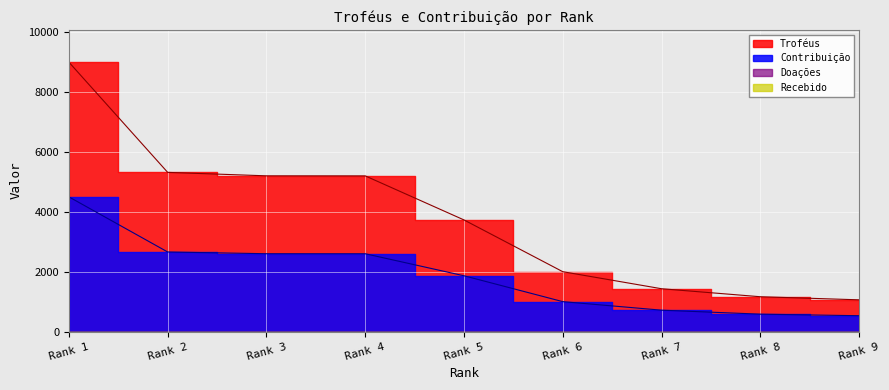

True or false: Troféus and Contribuição cross at least once.

False